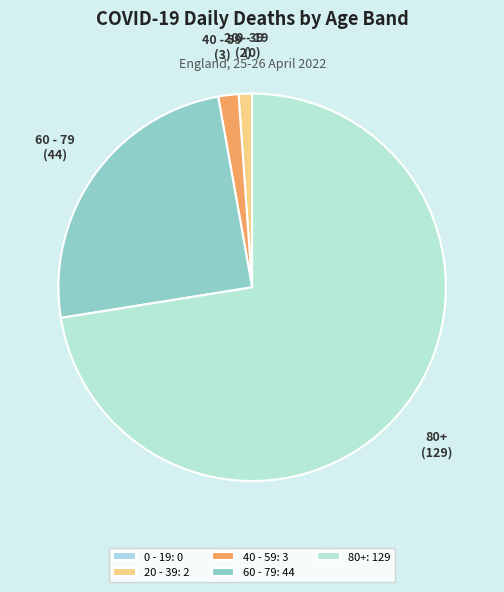

Do 80+ and 40 - 59 together represent more than half of the pie?

Yes